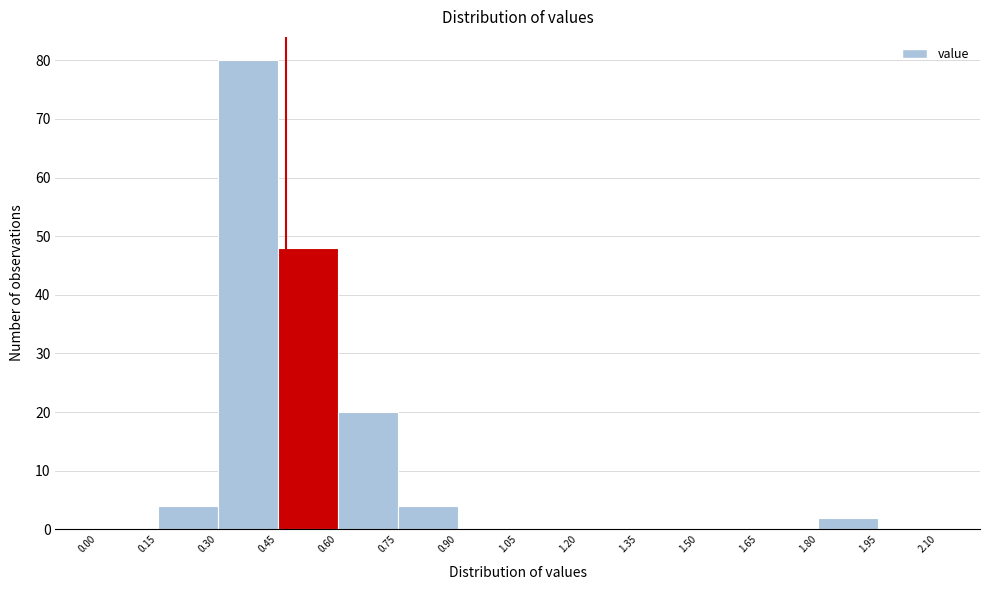

How tall is the bar that spans 1.80 to 1.95 on the x-axis? The values are not printed on the chart, so give them approximately, as read against the axis.

2